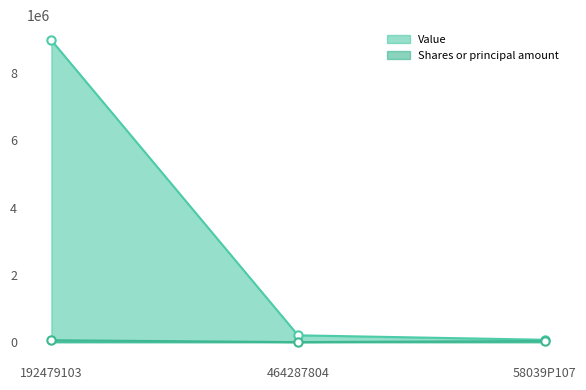

How many categories are shown in the chart?

3